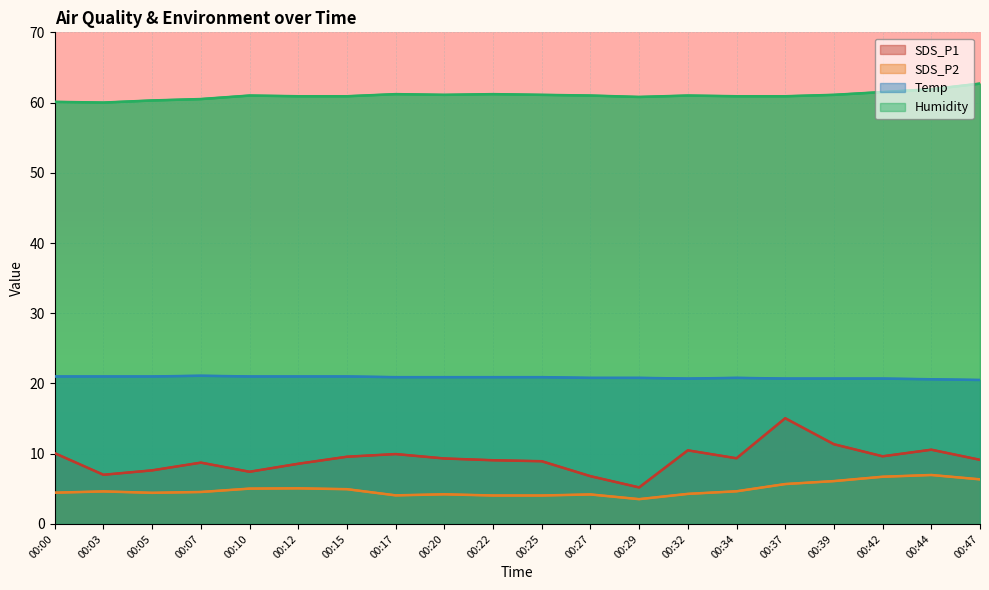

What is the difference between the Humidity values at 00:27 and 00:39?

0.1